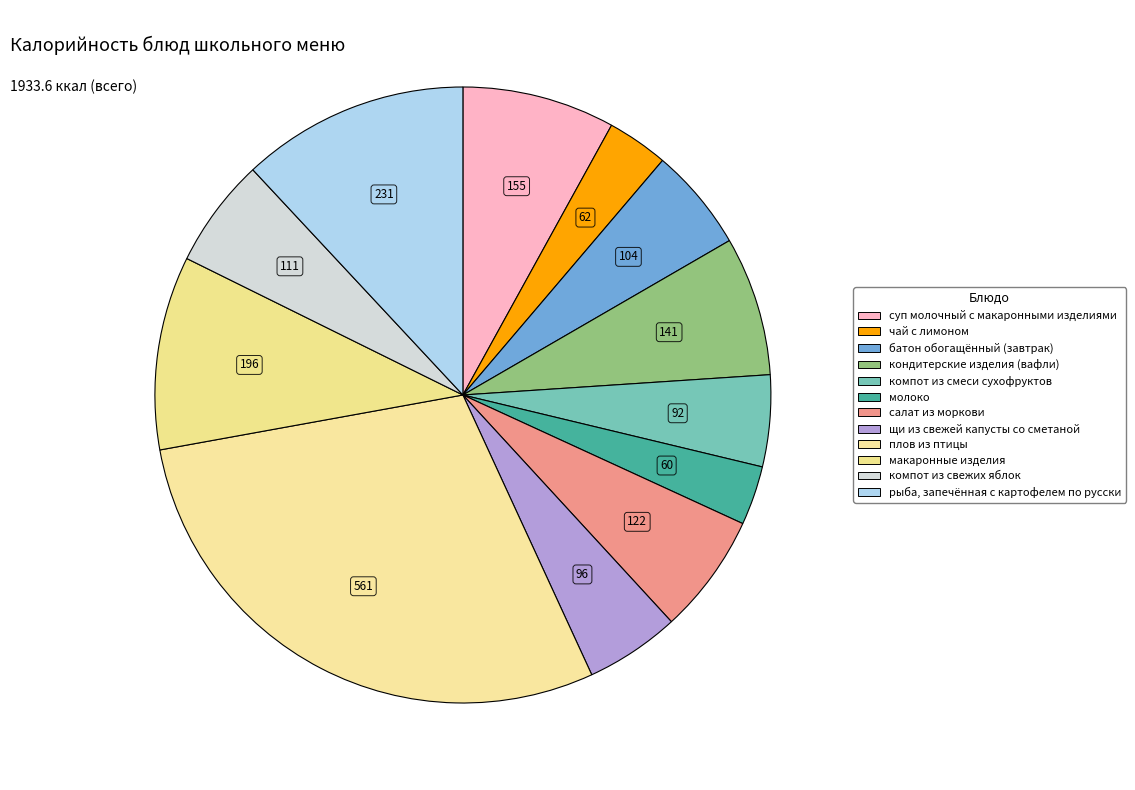

Which slice is the largest?

плов из птицы